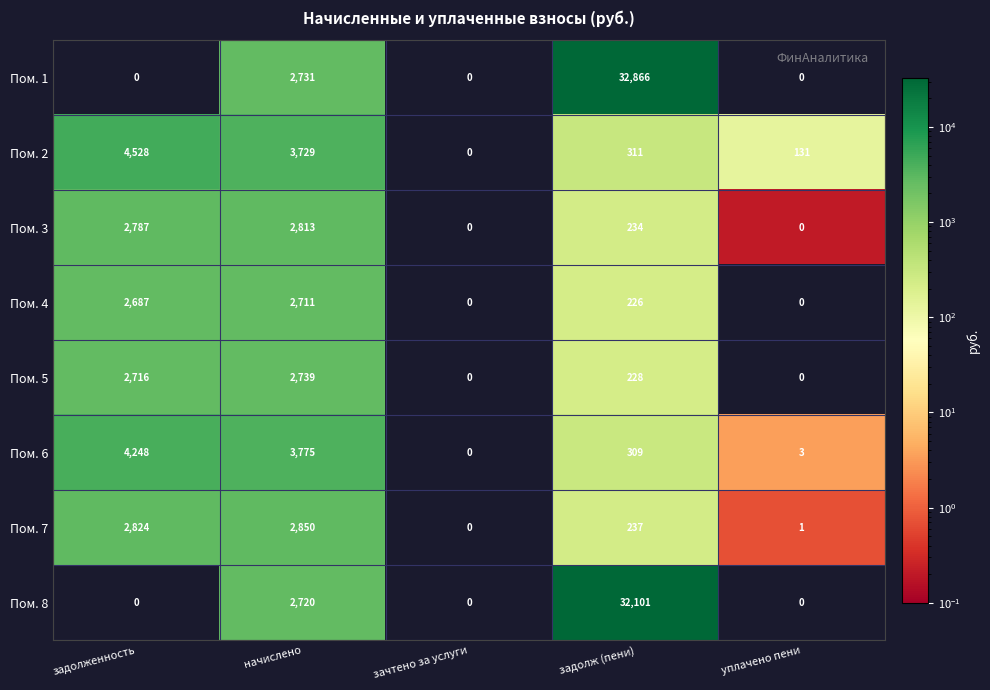

What is the total value across all series at уплачено пени?

135